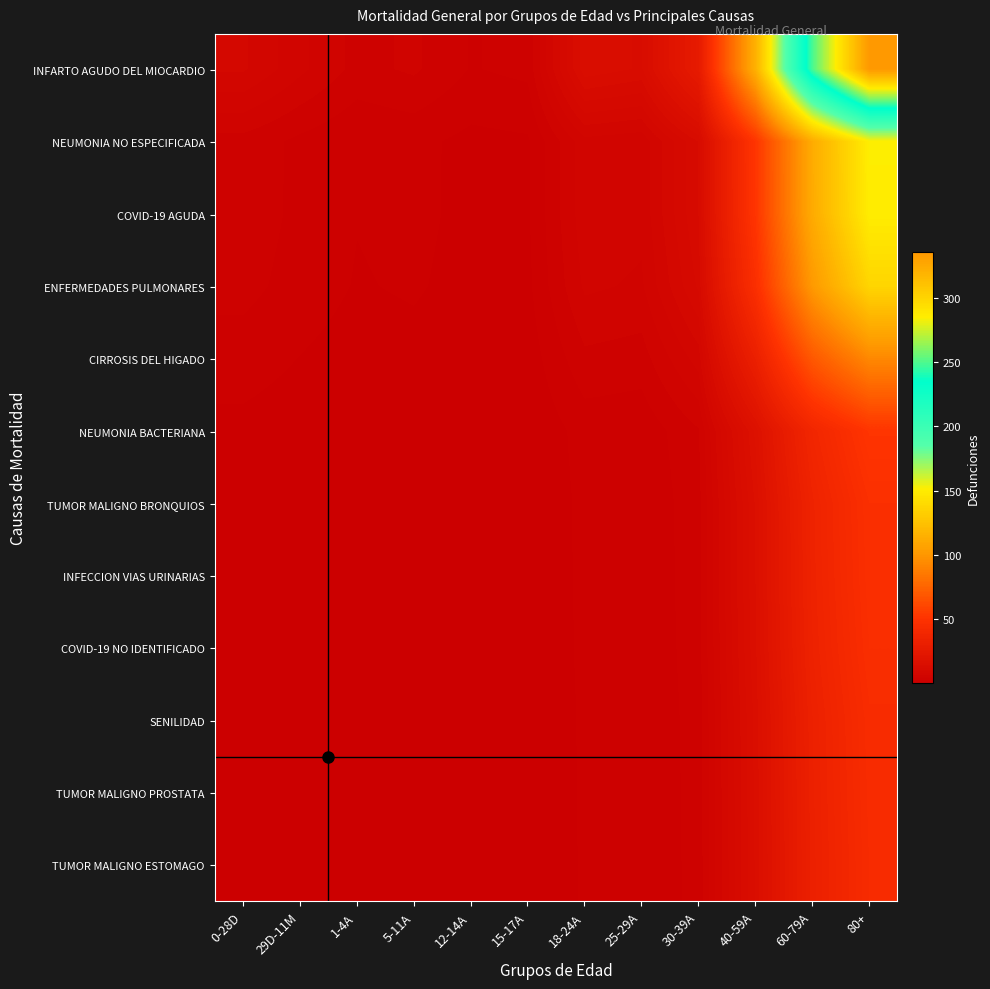

Reading right to left, transcribe all the data shown in this chart.

INFARTO AGUDO DEL MIOCARDIO: 80+=335.4	60-79A=249.5	40-59A=115.2	30-39A=27.2	25-29A=13.3	18-24A=14.4	15-17A=3.3	12-14A=2.9	5-11A=4.5	1-4A=3.9	29D-11M=5.9	0-28D=8.4
NEUMONIA NO ESPECIFICADA: 80+=151.0	60-79A=112.3	40-59A=51.9	30-39A=12.3	25-29A=6.0	18-24A=6.5	15-17A=1.5	12-14A=1.3	5-11A=2.0	1-4A=1.8	29D-11M=2.7	0-28D=3.8
COVID-19 AGUDA: 80+=150.6	60-79A=112.0	40-59A=51.7	30-39A=12.2	25-29A=6.0	18-24A=6.4	15-17A=1.5	12-14A=1.3	5-11A=2.0	1-4A=1.7	29D-11M=2.7	0-28D=3.8
ENFERMEDADES PULMONARES: 80+=136.9	60-79A=101.8	40-59A=47.0	30-39A=11.1	25-29A=5.4	18-24A=5.9	15-17A=1.4	12-14A=1.2	5-11A=1.9	1-4A=1.6	29D-11M=2.4	0-28D=3.4
CIRROSIS DEL HIGADO: 80+=93.3	60-79A=69.4	40-59A=32.0	30-39A=7.6	25-29A=3.7	18-24A=4.0	15-17A=0.9	12-14A=0.8	5-11A=1.3	1-4A=1.1	29D-11M=1.7	0-28D=2.3
NEUMONIA BACTERIANA: 80+=51.8	60-79A=38.5	40-59A=17.8	30-39A=4.2	25-29A=2.0	18-24A=2.2	15-17A=0.5	12-14A=0.5	5-11A=0.7	1-4A=0.6	29D-11M=0.9	0-28D=1.3
TUMOR MALIGNO BRONQUIOS: 80+=47.5	60-79A=35.3	40-59A=16.3	30-39A=3.9	25-29A=1.9	18-24A=2.0	15-17A=0.5	12-14A=0.4	5-11A=0.6	1-4A=0.6	29D-11M=0.8	0-28D=1.2
INFECCION VIAS URINARIAS: 80+=47.1	60-79A=35.0	40-59A=16.2	30-39A=3.8	25-29A=1.9	18-24A=2.0	15-17A=0.5	12-14A=0.4	5-11A=0.6	1-4A=0.5	29D-11M=0.8	0-28D=1.2
COVID-19 NO IDENTIFICADO: 80+=46.2	60-79A=34.4	40-59A=15.9	30-39A=3.7	25-29A=1.8	18-24A=2.0	15-17A=0.5	12-14A=0.4	5-11A=0.6	1-4A=0.5	29D-11M=0.8	0-28D=1.2
SENILIDAD: 80+=44.5	60-79A=33.1	40-59A=15.3	30-39A=3.6	25-29A=1.8	18-24A=1.9	15-17A=0.4	12-14A=0.4	5-11A=0.6	1-4A=0.5	29D-11M=0.8	0-28D=1.1
TUMOR MALIGNO PROSTATA: 80+=44.1	60-79A=32.8	40-59A=15.1	30-39A=3.6	25-29A=1.7	18-24A=1.9	15-17A=0.4	12-14A=0.4	5-11A=0.6	1-4A=0.5	29D-11M=0.8	0-28D=1.1
TUMOR MALIGNO ESTOMAGO: 80+=43.6	60-79A=32.5	40-59A=15.0	30-39A=3.5	25-29A=1.7	18-24A=1.9	15-17A=0.4	12-14A=0.4	5-11A=0.6	1-4A=0.5	29D-11M=0.8	0-28D=1.1